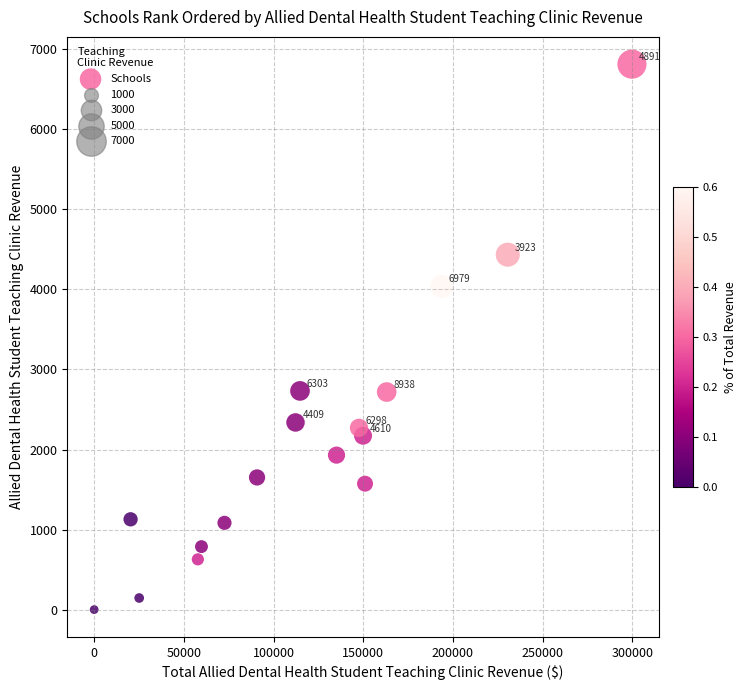

What is the range of X values (max minus min)?

299800